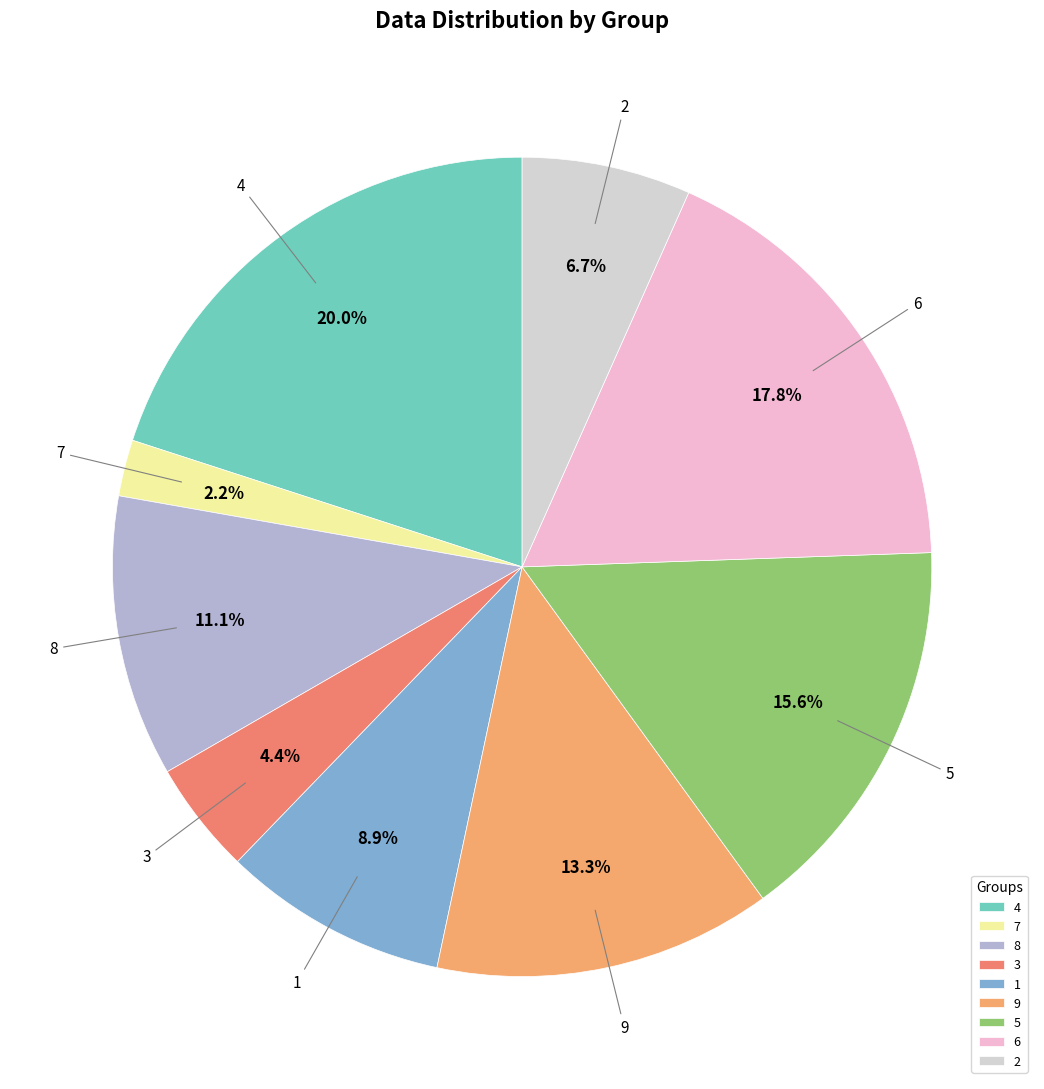

What portion of the pie excludes 3?

95.6%